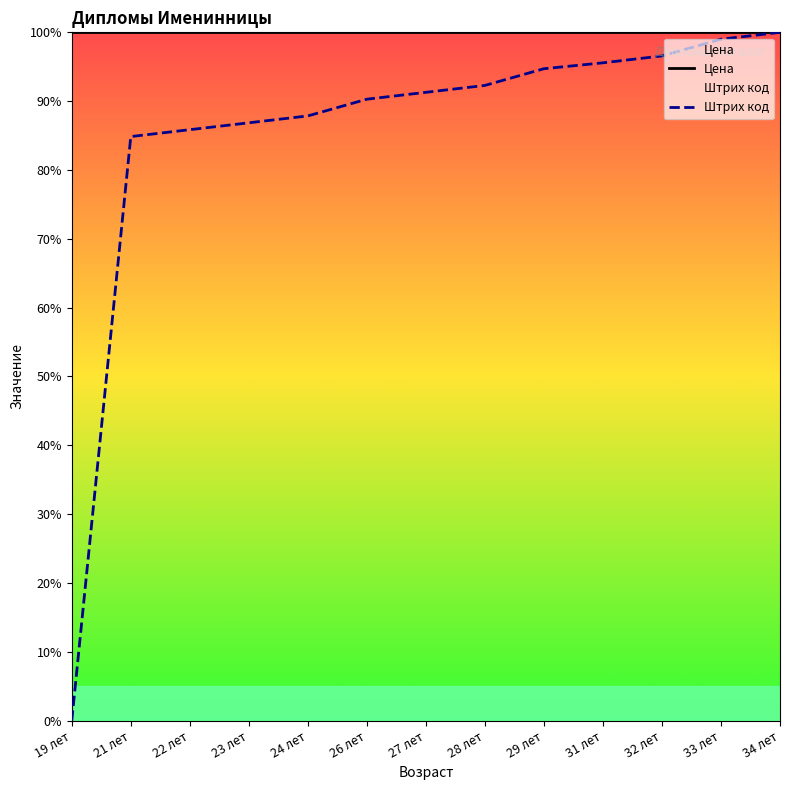

List the series in order of their peak value, highest first.

Цена, Штрих код